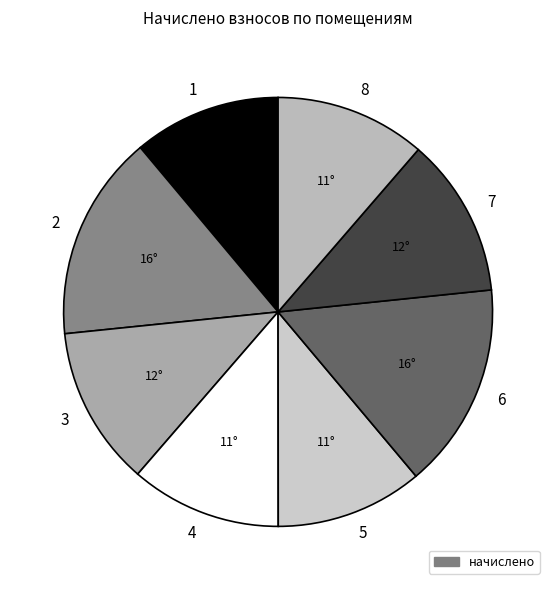

Is there a majority slice in this chart?

No